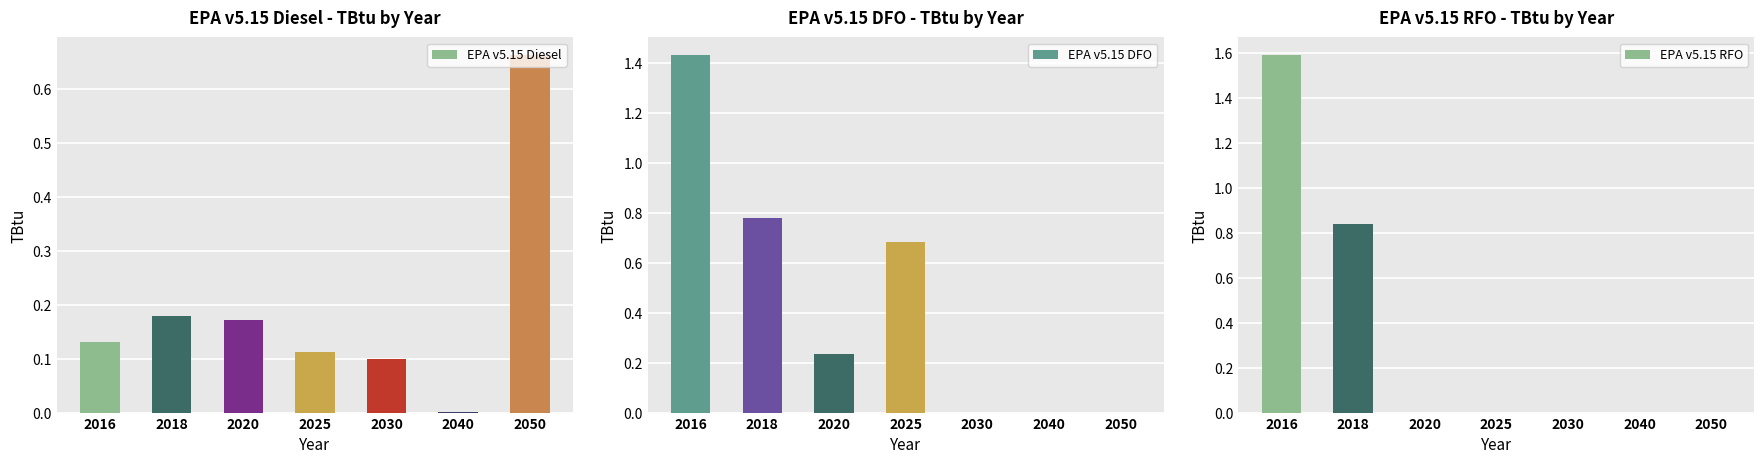

Is the value of EPA v5.15 Diesel at 2050 greater than the value of EPA v5.15 DFO at 2025?

No